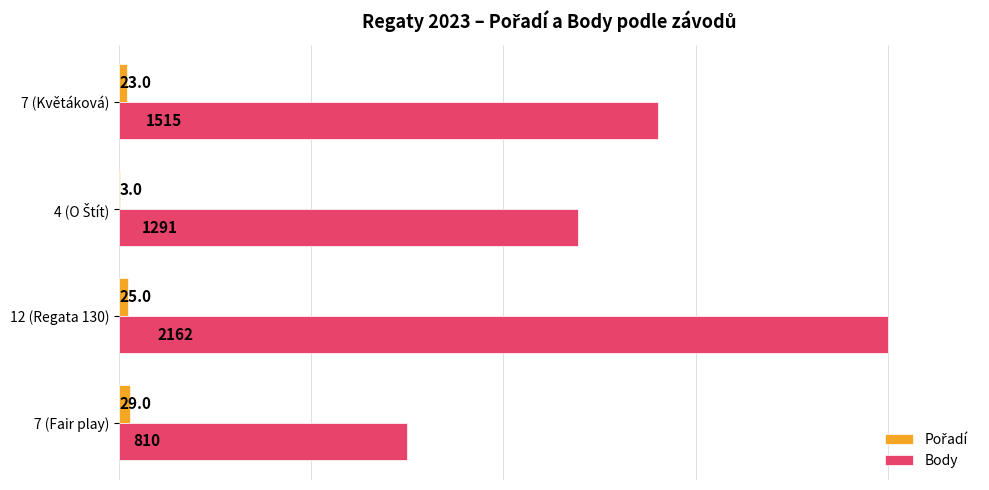

Which series has the largest total across all categories?

Body